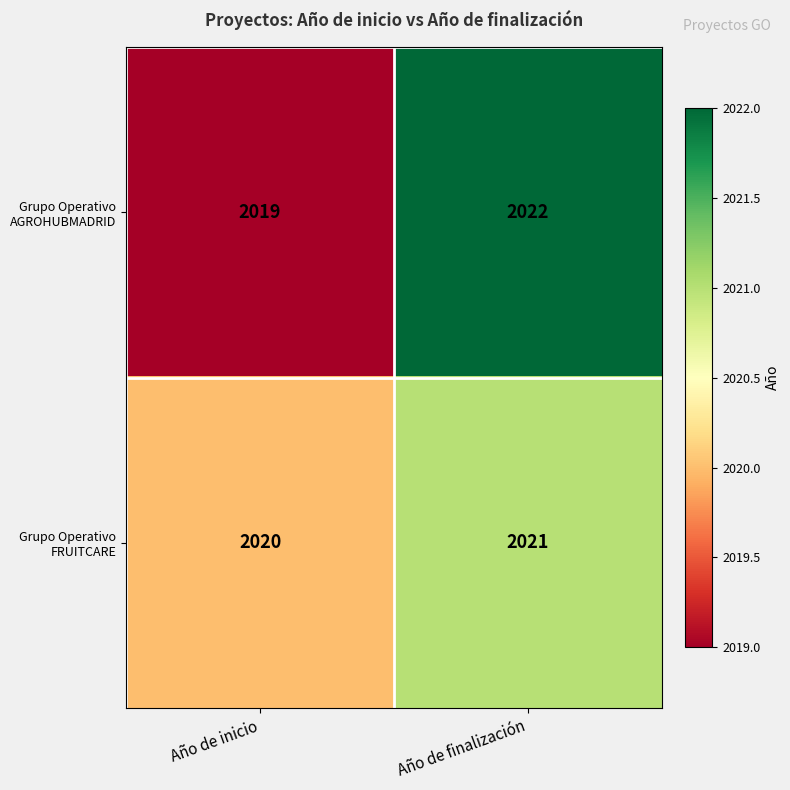

At Año de finalización, list the series in order from smallest to largest.

Grupo Operativo FRUITCARE, Grupo Operativo AGROHUBMADRID